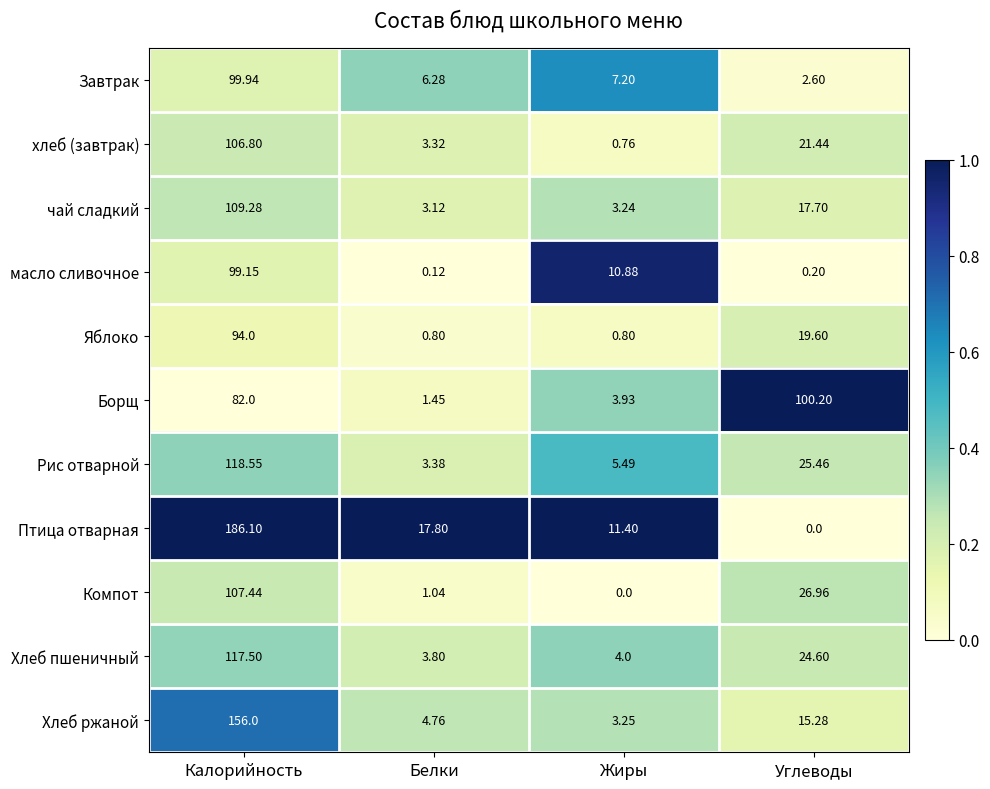

Rank the series by their maximum value, from highest to lowest.

Птица отварная, Хлеб ржаной, Рис отварной, Хлеб пшеничный, чай сладкий, Компот, хлеб (завтрак), Борщ, Завтрак, масло сливочное, Яблоко